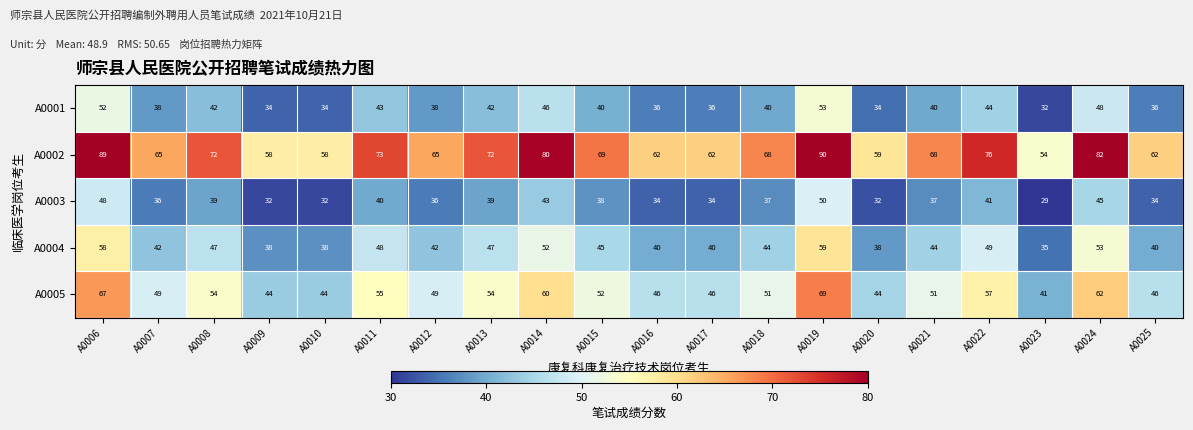

At A0019, list the series in order from largest to smallest.

A0002, A0005, A0004, A0001, A0003